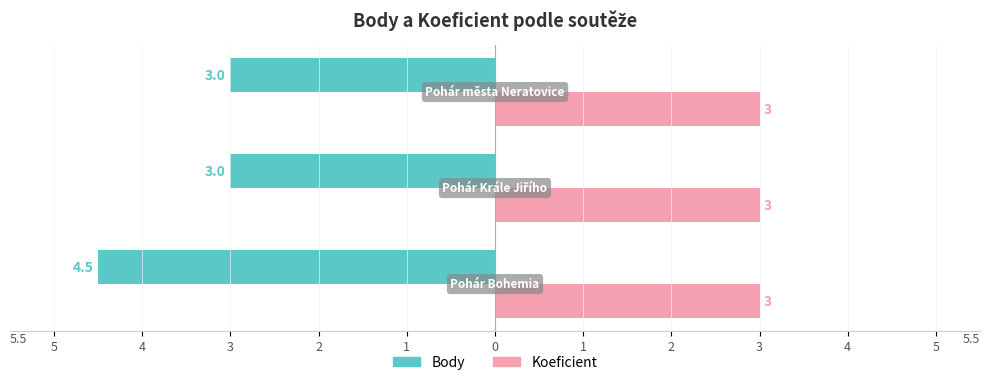

What are all the series names shown in the legend?

Body, Koeficient